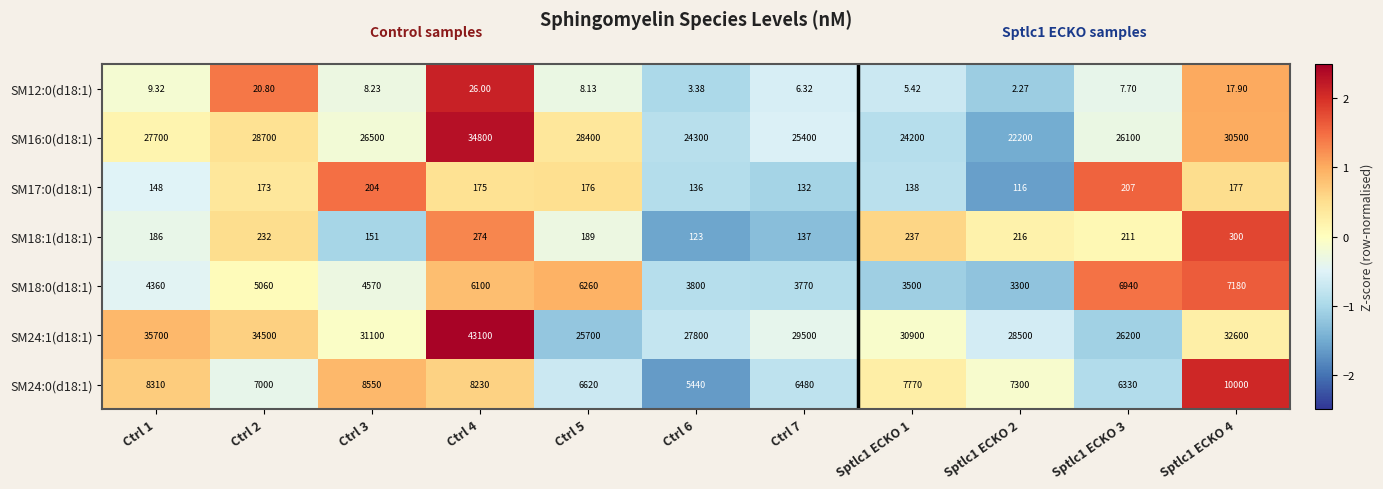

Is the value of SM18:1(d18:1) at Sptlc1 ECKO 3 greater than the value of SM12:0(d18:1) at Sptlc1 ECKO 4?

Yes